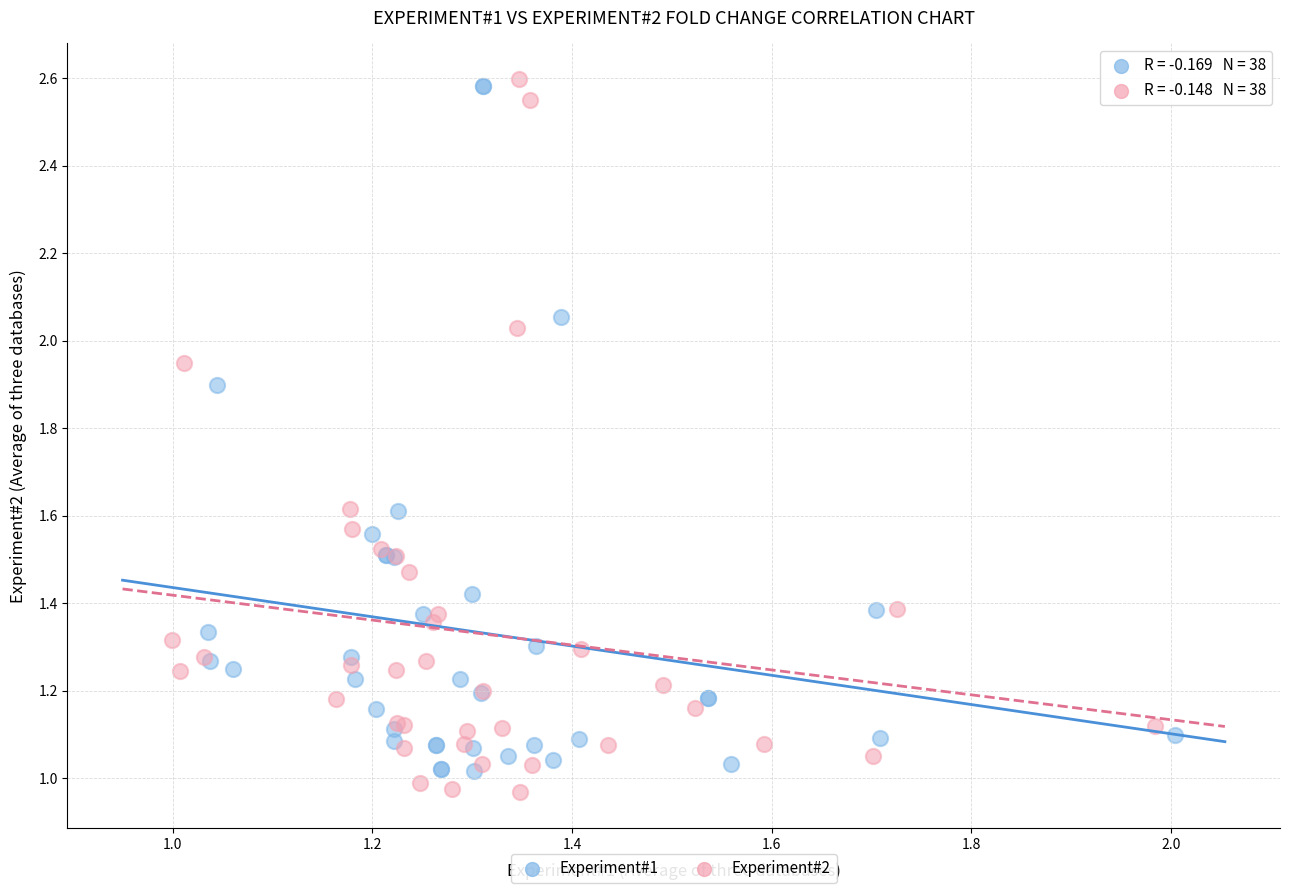

What are all the series names shown in the legend?

Experiment#1, Experiment#2